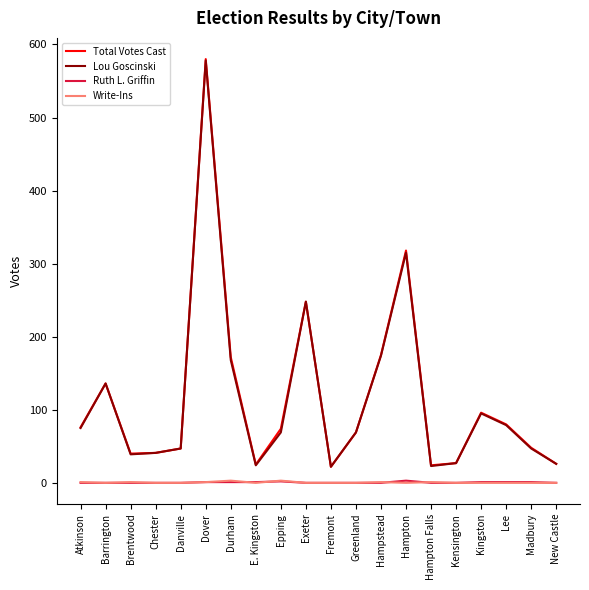

At which category is the sum across all series the highest?

Dover